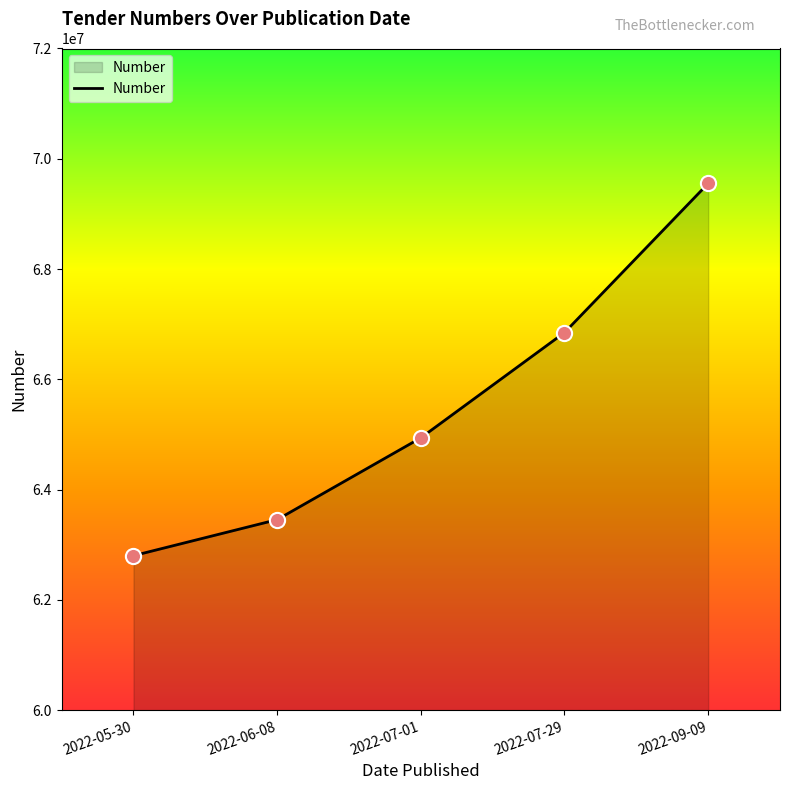

Between 2022-07-29 and 2022-09-09, which is larger?

2022-09-09